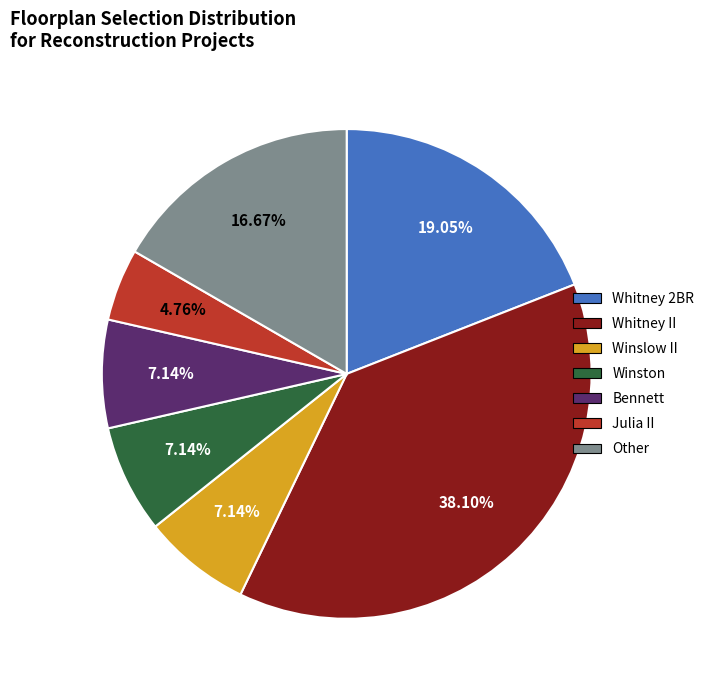

How many slices are in this pie chart?

7